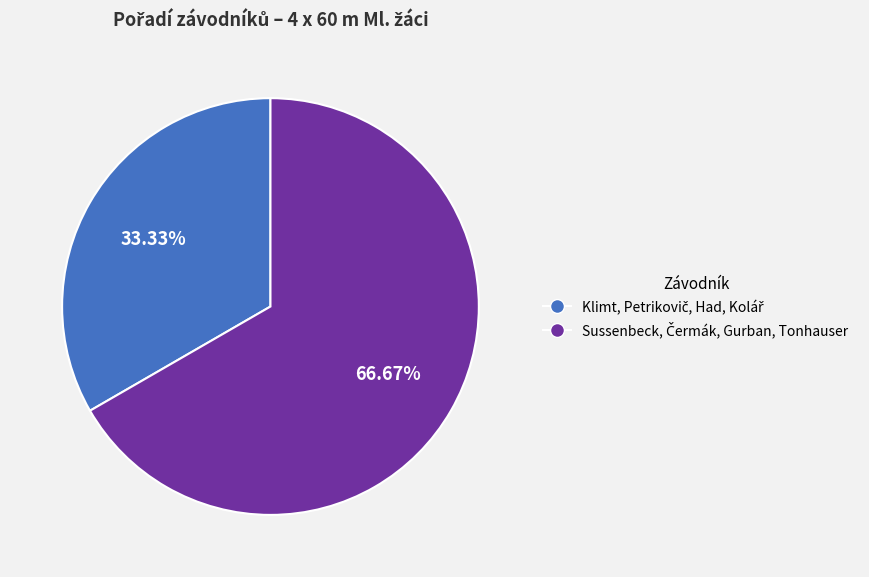

Is there any slice that represents more than half of the pie?

Yes